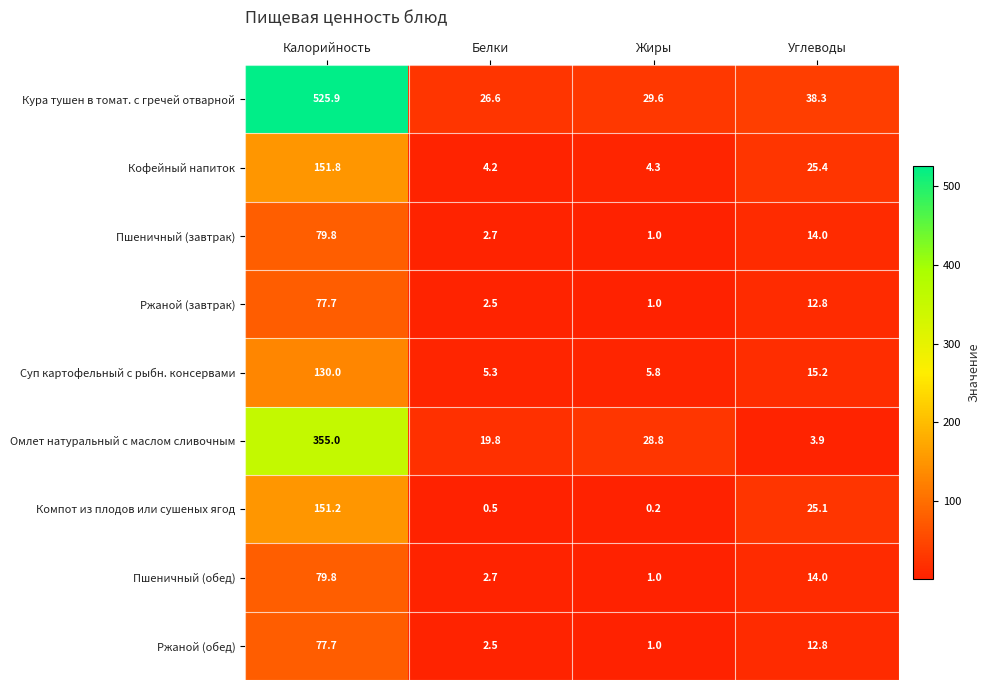

What is the sum of all Кура тушен в томат. с гречей отварной values?

620.4